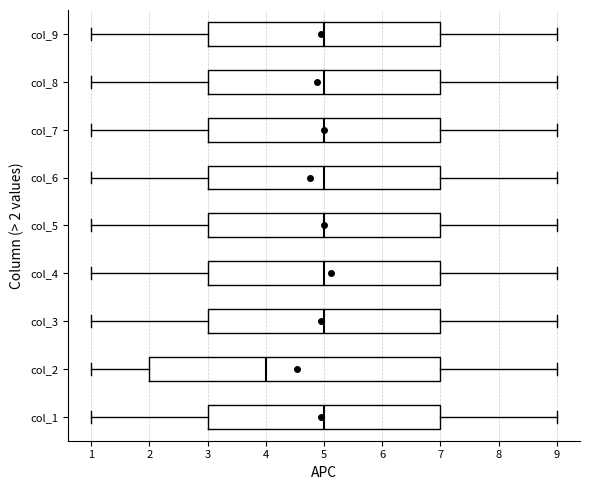

Which box's median line is the furthest to the left?

col_2